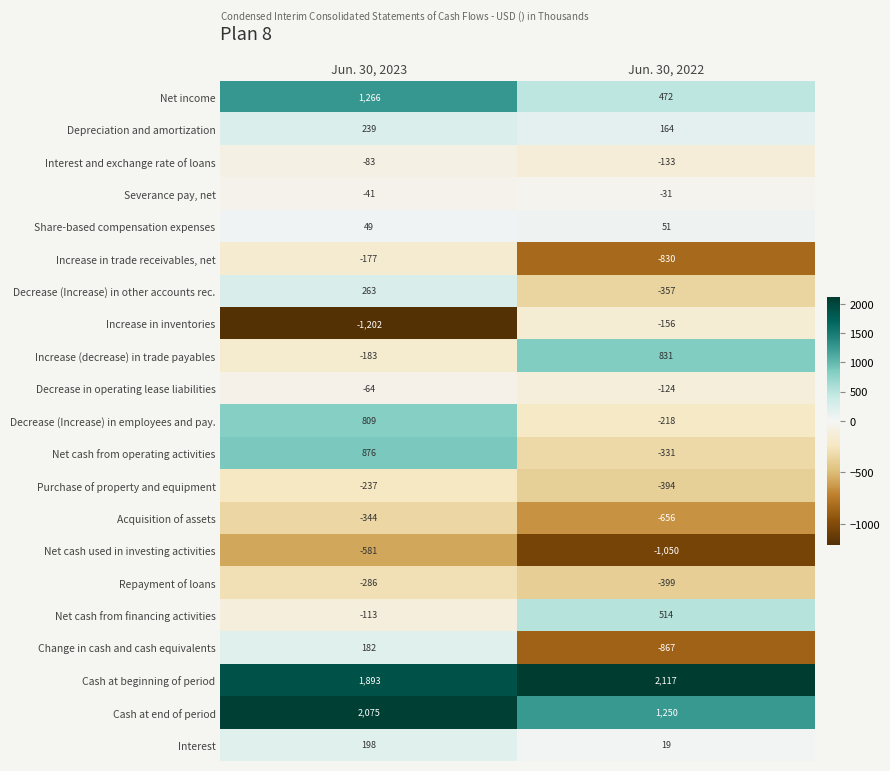

At which category is the sum across all series the highest?

Jun. 30, 2023